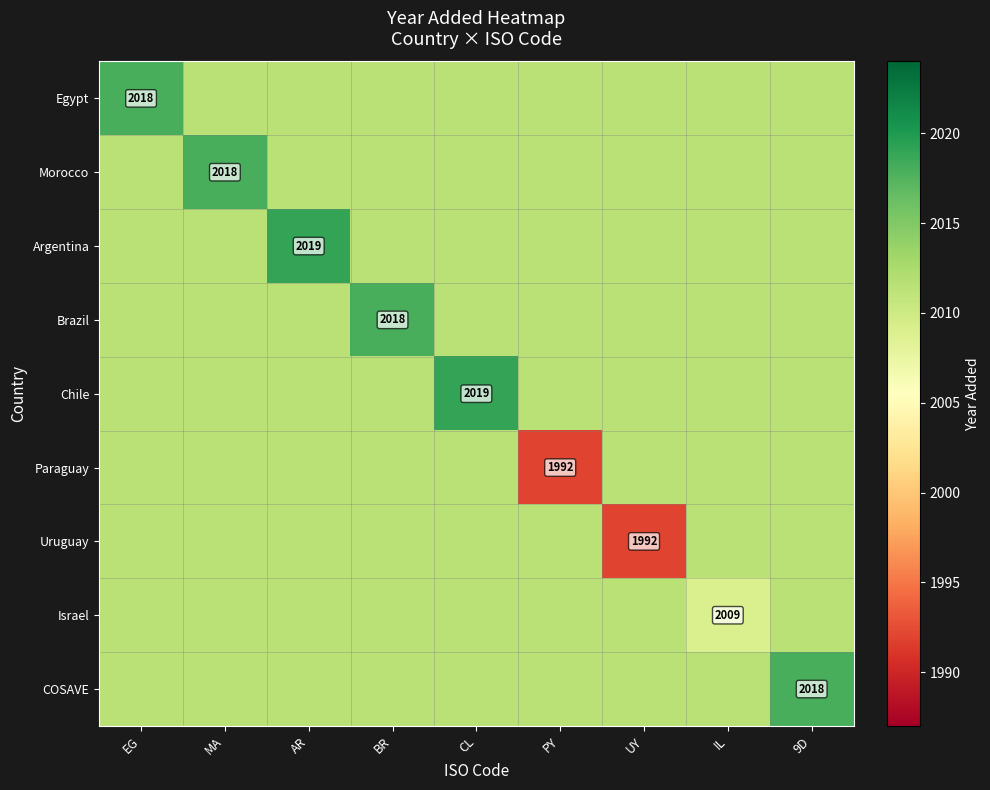

Which series changed the most between MA and CL?

Chile